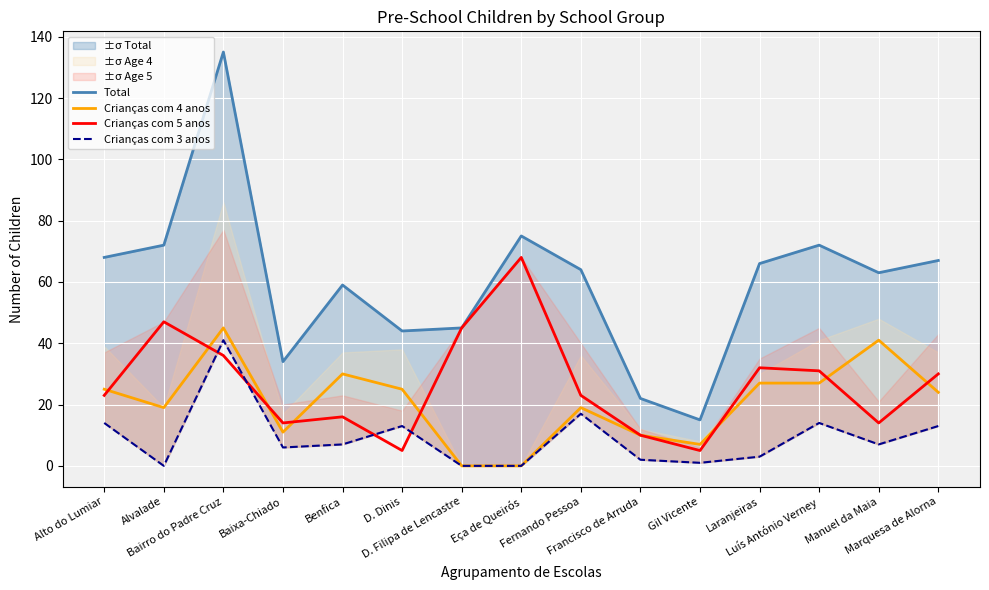

Reading left to right, extract all data points from this chart.

Total: 68	72	135	34	59	44	45	75	64	22	15	66	72	63	67
Crianças com 4 anos: 25	19	45	11	30	25	0	0	19	10	7	27	27	41	24
Crianças com 5 anos: 23	47	36	14	16	5	45	68	23	10	5	32	31	14	30
Crianças com 3 anos: 14	0	41	6	7	13	0	0	17	2	1	3	14	7	13